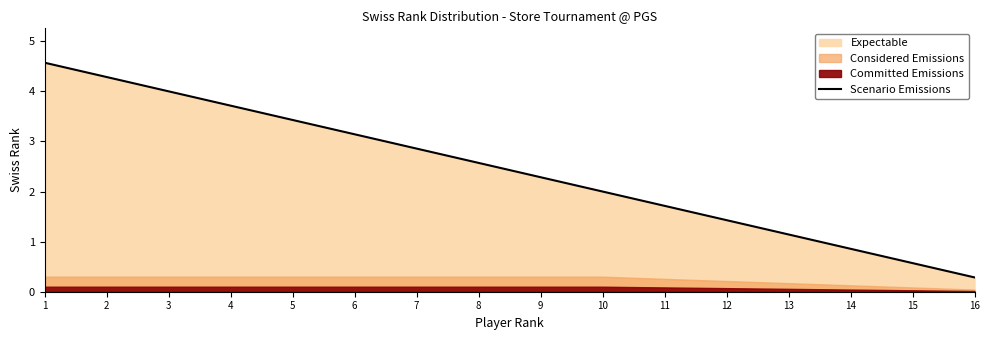

Read the value at 14.

0.9